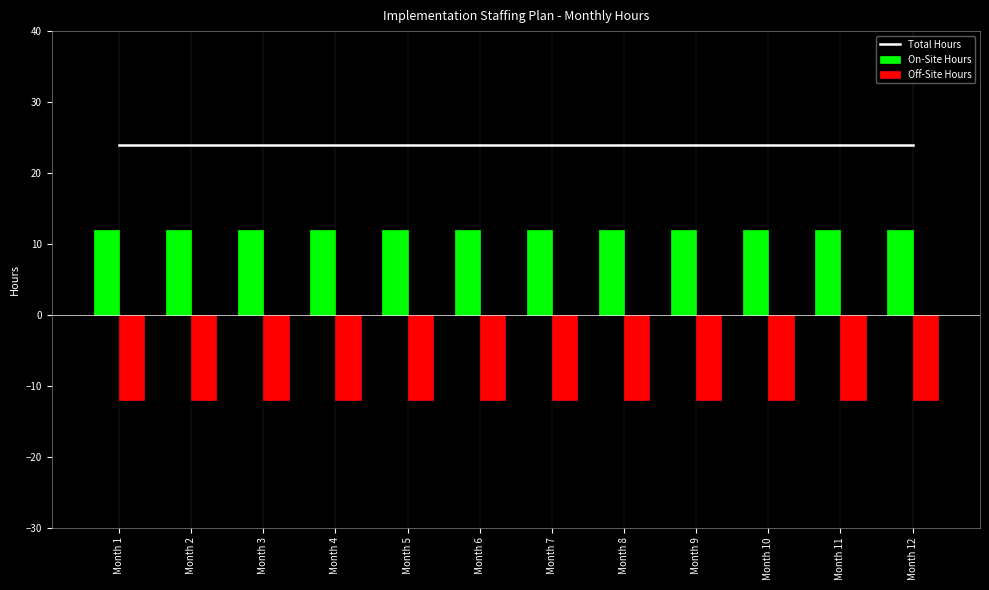

At which category is the sum across all series the highest?

Month 1